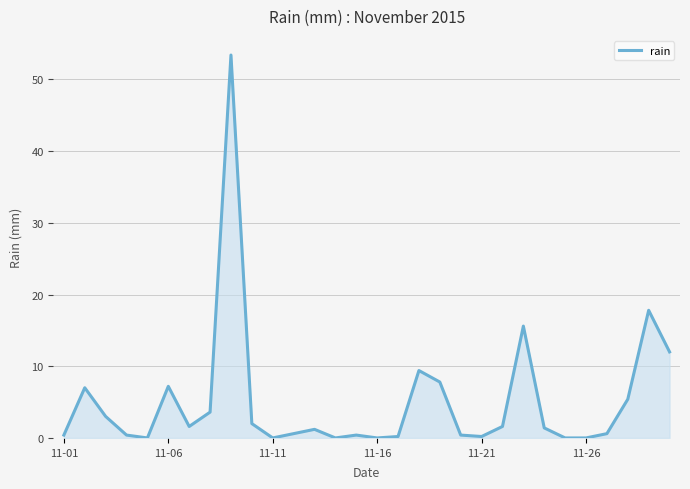

What is the difference between the maximum and minimum values?

53.4